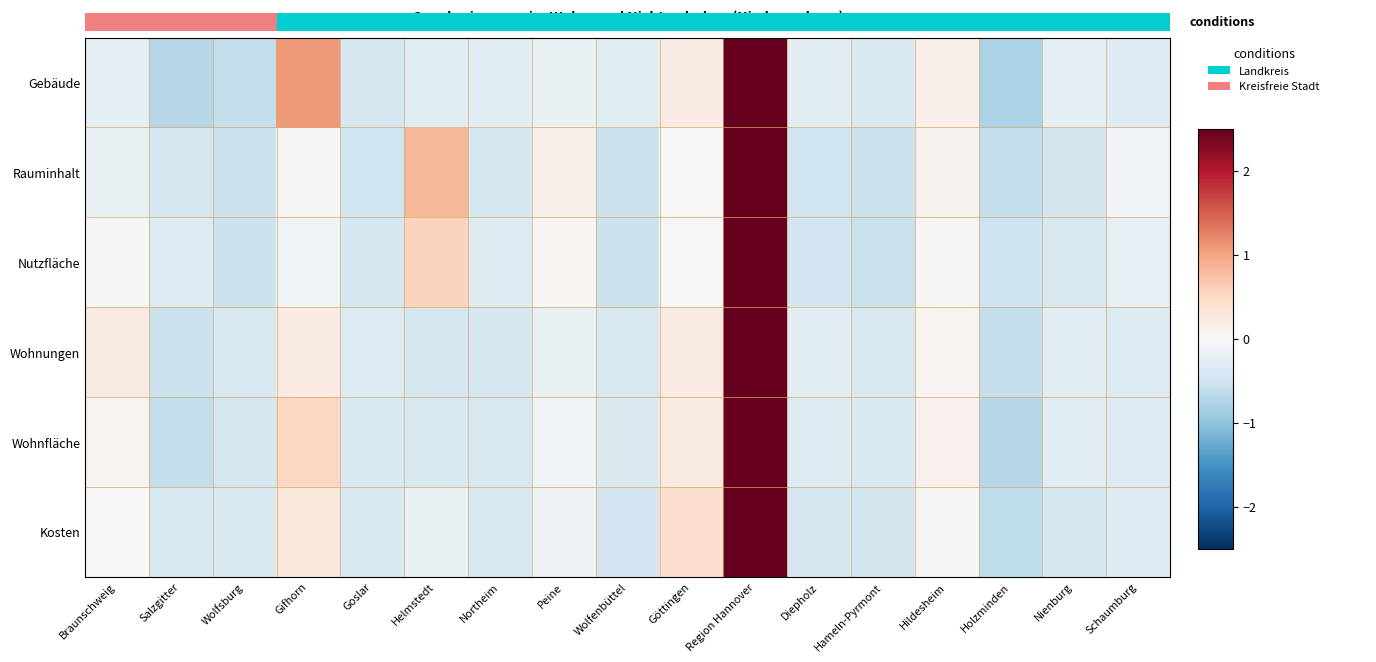

Reading left to right, transcribe all the data shown in this chart.

Gebäude: Braunschweig=-0.2	Salzgitter=-0.7	Wolfsburg=-0.6	Gifhorn=1.1	Goslar=-0.4	Helmstedt=-0.3	Northeim=-0.3	Peine=-0.2	Wolfenbüttel=-0.3	Göttingen=0.2	Region Hannover=3.7	Diepholz=-0.3	Hameln-Pyrmont=-0.4	Hildesheim=0.1	Holzminden=-0.8	Nienburg=-0.3	Schaumburg=-0.3
Rauminhalt: Braunschweig=-0.2	Salzgitter=-0.4	Wolfsburg=-0.5	Gifhorn=0.0	Goslar=-0.5	Helmstedt=0.8	Northeim=-0.4	Peine=0.1	Wolfenbüttel=-0.5	Göttingen=-0.0	Region Hannover=3.7	Diepholz=-0.5	Hameln-Pyrmont=-0.5	Hildesheim=0.1	Holzminden=-0.6	Nienburg=-0.5	Schaumburg=-0.1
Nutzfläche: Braunschweig=-0.0	Salzgitter=-0.3	Wolfsburg=-0.5	Gifhorn=-0.1	Goslar=-0.4	Helmstedt=0.6	Northeim=-0.3	Peine=0.0	Wolfenbüttel=-0.5	Göttingen=-0.0	Region Hannover=3.8	Diepholz=-0.5	Hameln-Pyrmont=-0.6	Hildesheim=0.0	Holzminden=-0.5	Nienburg=-0.4	Schaumburg=-0.2
Wohnungen: Braunschweig=0.2	Salzgitter=-0.5	Wolfsburg=-0.4	Gifhorn=0.2	Goslar=-0.3	Helmstedt=-0.4	Northeim=-0.4	Peine=-0.2	Wolfenbüttel=-0.4	Göttingen=0.2	Region Hannover=3.9	Diepholz=-0.3	Hameln-Pyrmont=-0.4	Hildesheim=0.1	Holzminden=-0.6	Nienburg=-0.3	Schaumburg=-0.3
Wohnfläche: Braunschweig=0.1	Salzgitter=-0.6	Wolfsburg=-0.4	Gifhorn=0.5	Goslar=-0.4	Helmstedt=-0.4	Northeim=-0.4	Peine=-0.1	Wolfenbüttel=-0.4	Göttingen=0.2	Region Hannover=3.8	Diepholz=-0.3	Hameln-Pyrmont=-0.4	Hildesheim=0.1	Holzminden=-0.7	Nienburg=-0.3	Schaumburg=-0.3
Kosten: Braunschweig=-0.0	Salzgitter=-0.4	Wolfsburg=-0.4	Gifhorn=0.3	Goslar=-0.4	Helmstedt=-0.2	Northeim=-0.4	Peine=-0.1	Wolfenbüttel=-0.5	Göttingen=0.4	Region Hannover=3.9	Diepholz=-0.4	Hameln-Pyrmont=-0.5	Hildesheim=0.0	Holzminden=-0.6	Nienburg=-0.4	Schaumburg=-0.3